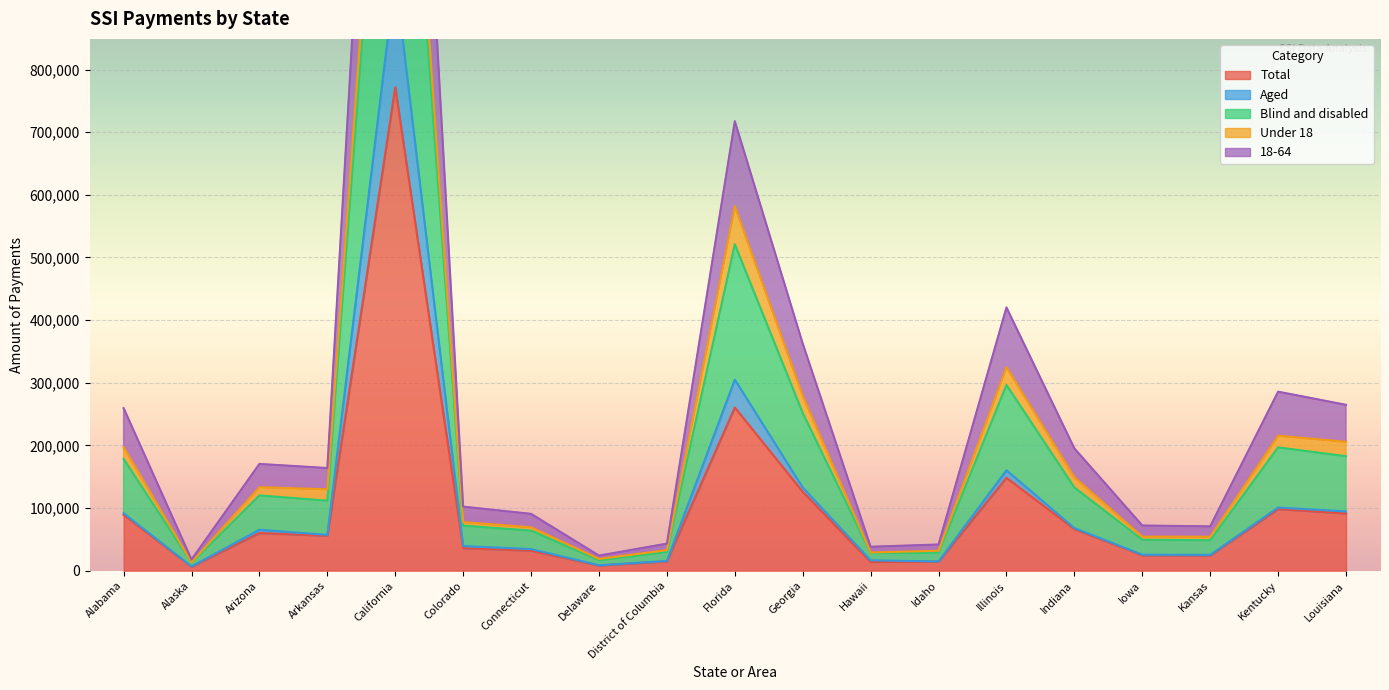

Where is Total nearest to the value 389000?

Florida